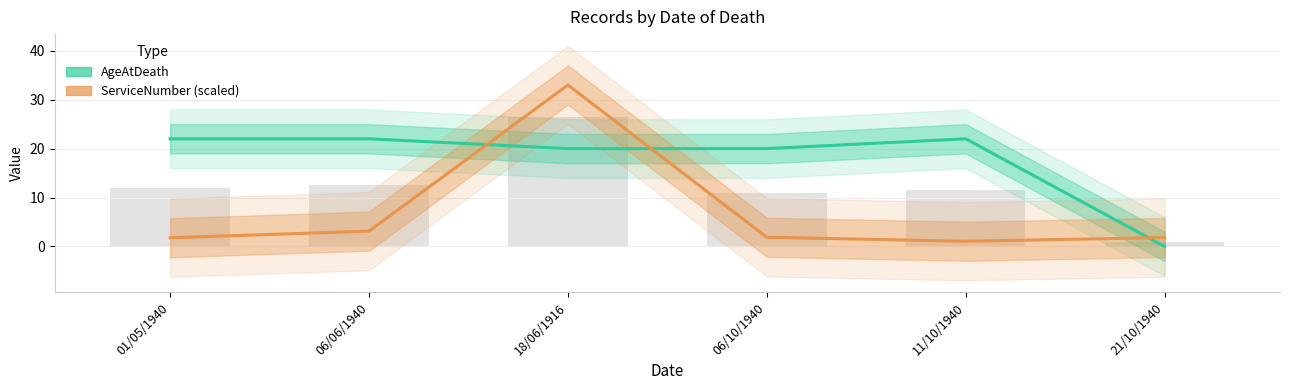

What is the label of the 4th bar from the left?

06/10/1940